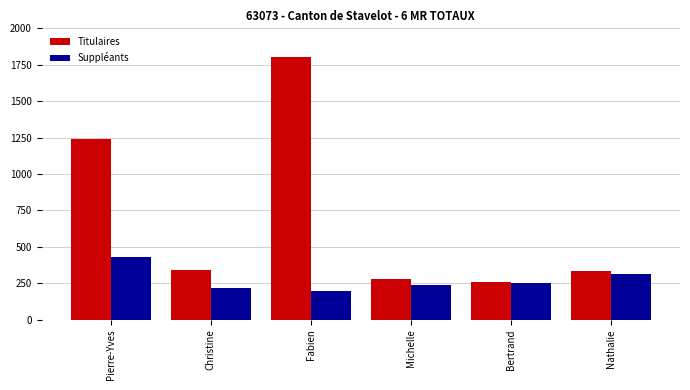

Does the chart contain any negative values?

No